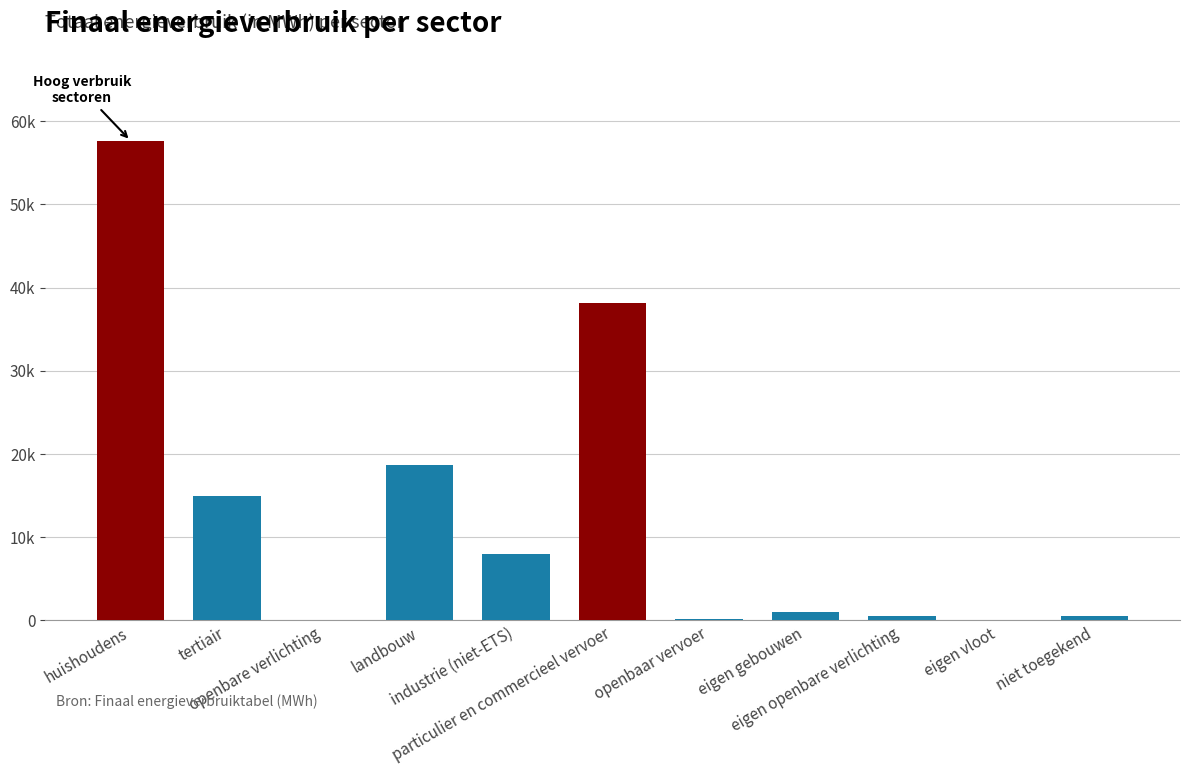

Are the bars grouped side by side (vs. stacked)?

No